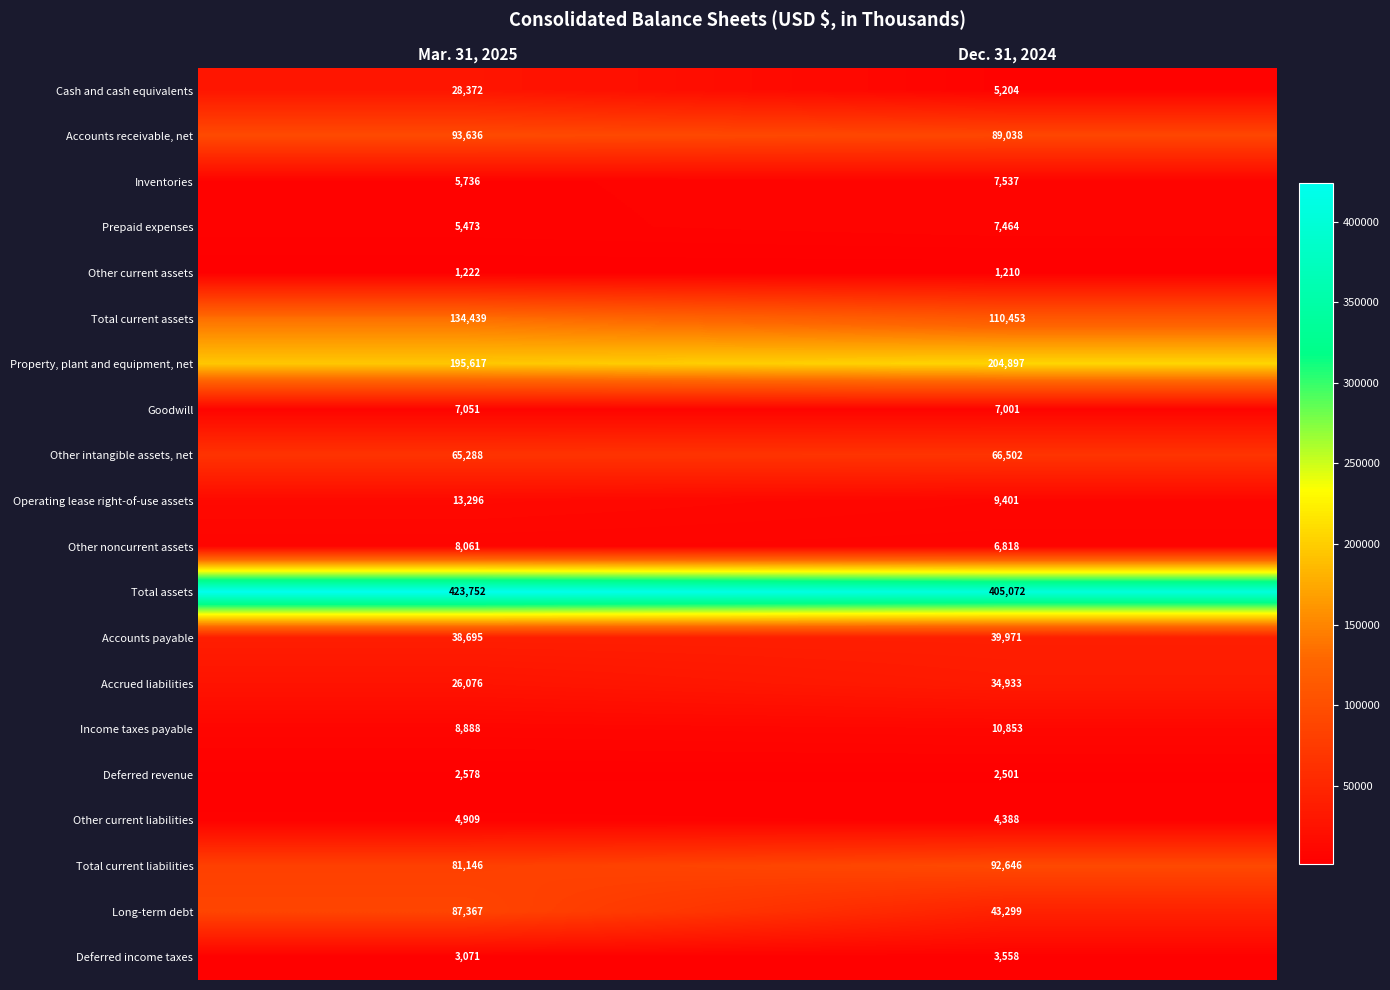

Where is Other current liabilities nearest to the value 4648?

Dec. 31, 2024